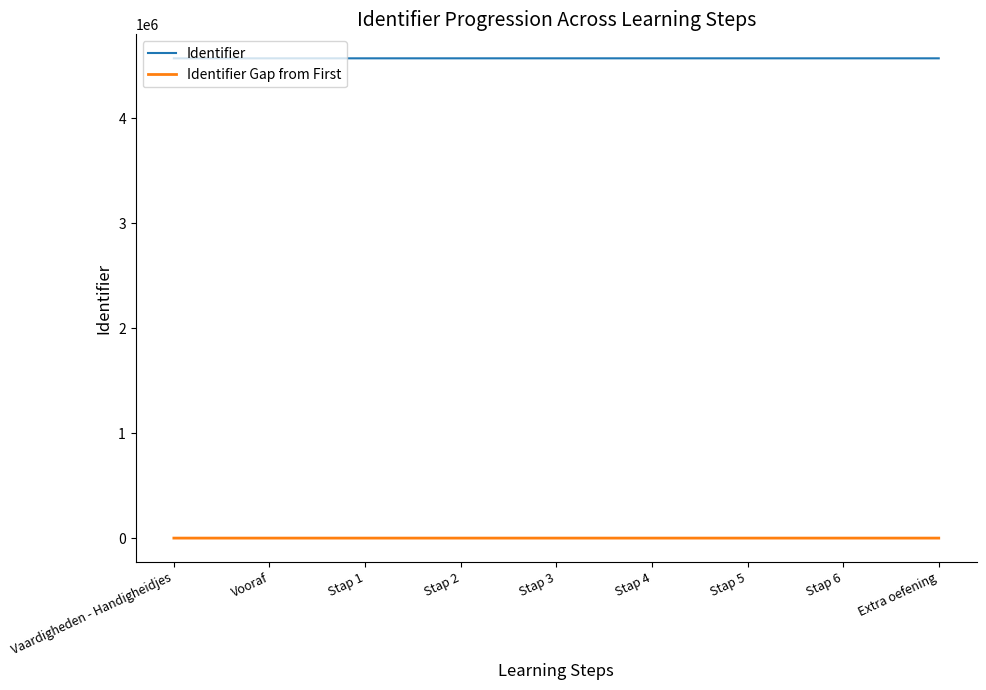

True or false: Identifier and Identifier Gap from First intersect in this chart.

False